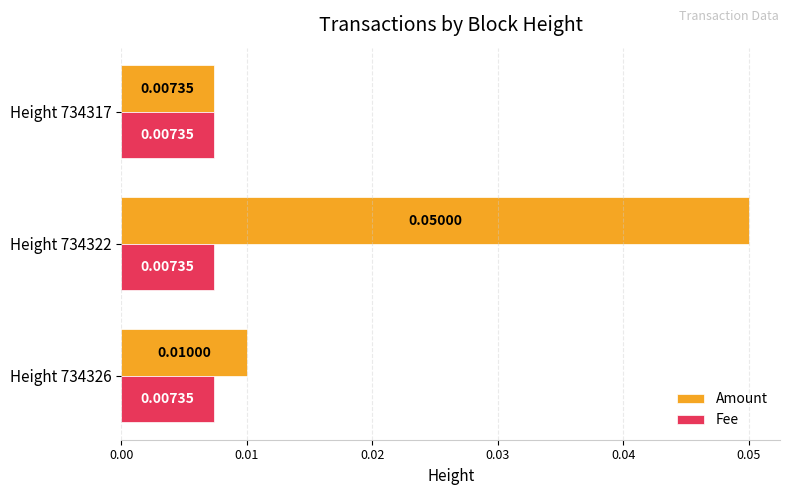

Rank the categories by Amount value from lowest to highest.

Height 734317, Height 734326, Height 734322